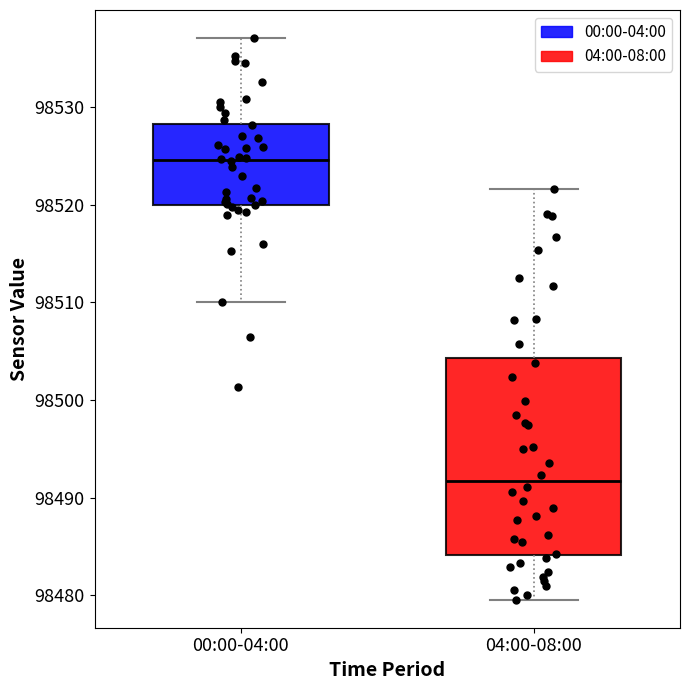

Reading left to right, read every box against the y-axis: the position of its median line, the range the box covers, and the ends of its whiskers. The values are not printed on the chart, so give them approximately, as read against the axis.

00:00-04:00: median 98525, box 98520 to 98528, whiskers 98510 to 98537
04:00-08:00: median 98492, box 98484 to 98504, whiskers 98480 to 98522